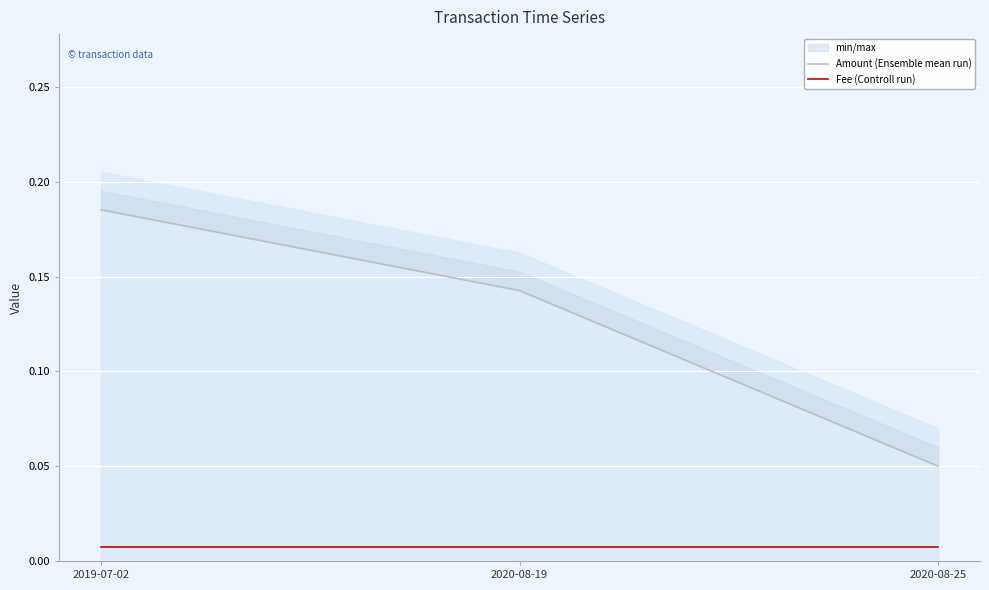

What is the sum of the Amount (Ensemble mean run) values at 2019-07-02 and 2020-08-19?

0.3